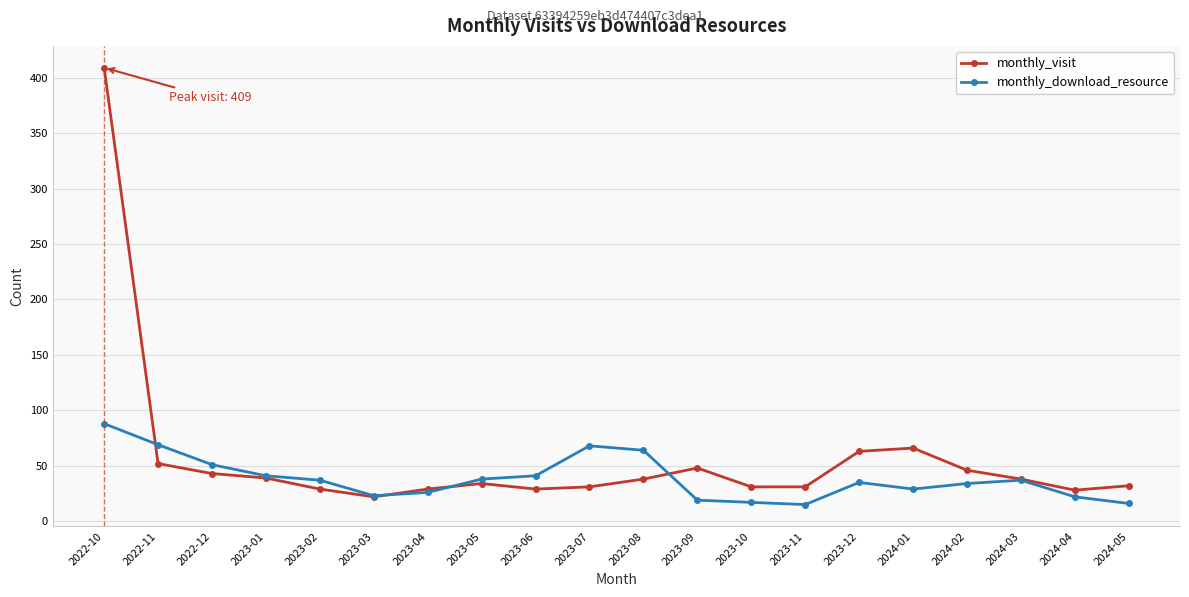

Which series ends up on top after the final intersection of monthly_visit and monthly_download_resource?

monthly_visit